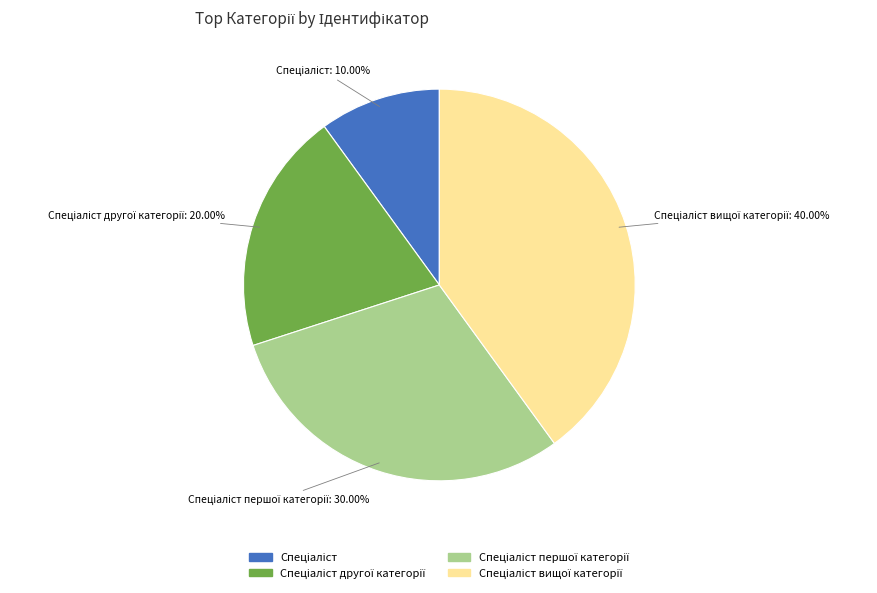

Is there any slice that represents more than half of the pie?

No